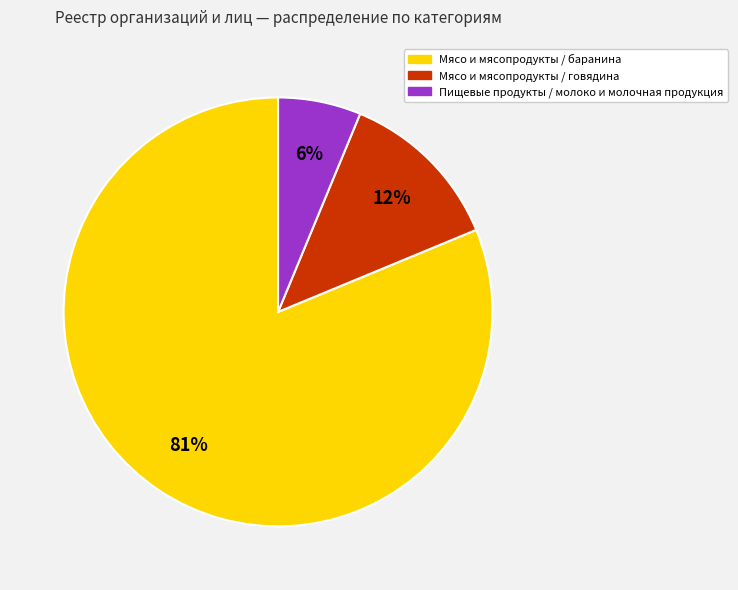

Rank the categories by value from lowest to highest.

Пищевые продукты / молоко и молочная продукция, Мясо и мясопродукты / говядина, Мясо и мясопродукты / баранина